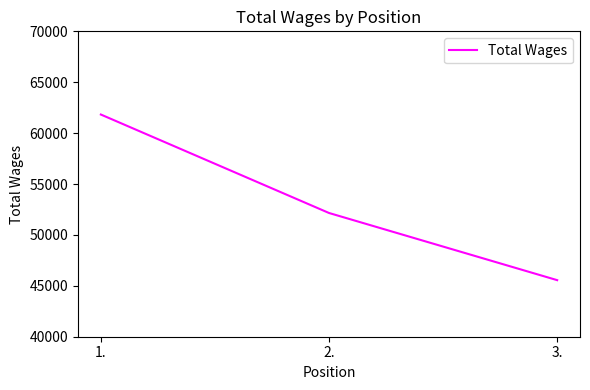

List the labels in order of value, largest first.

1., 2., 3.